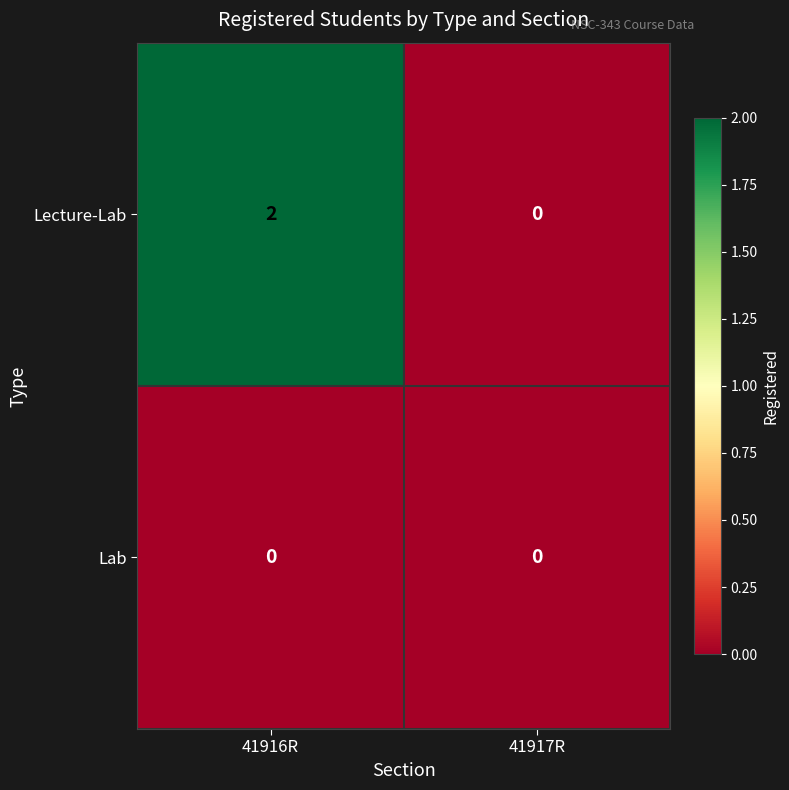

How many series are shown in this chart?

2